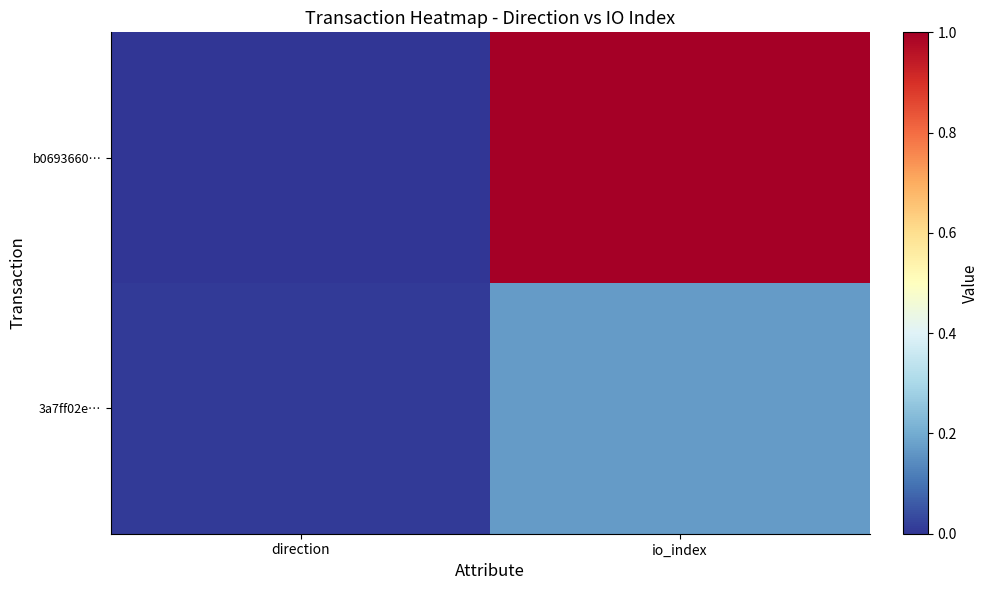

Reading left to right, transcribe all the data shown in this chart.

b0693660…: direction=0.0	io_index=1.0
3a7ff02e…: direction=0.0	io_index=0.2